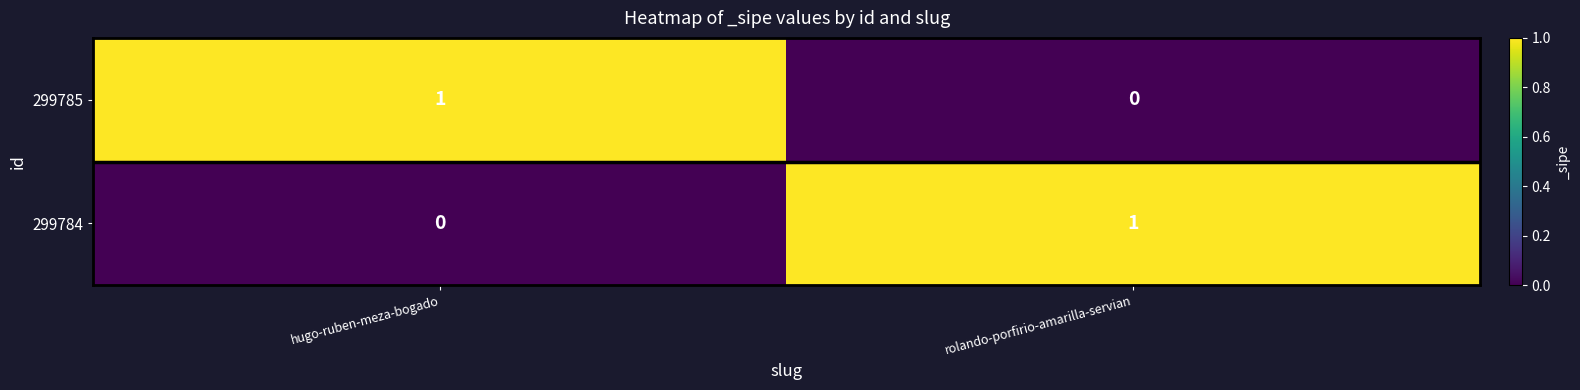

Rank the series at rolando-porfirio-amarilla-servian from lowest to highest value.

299785, 299784